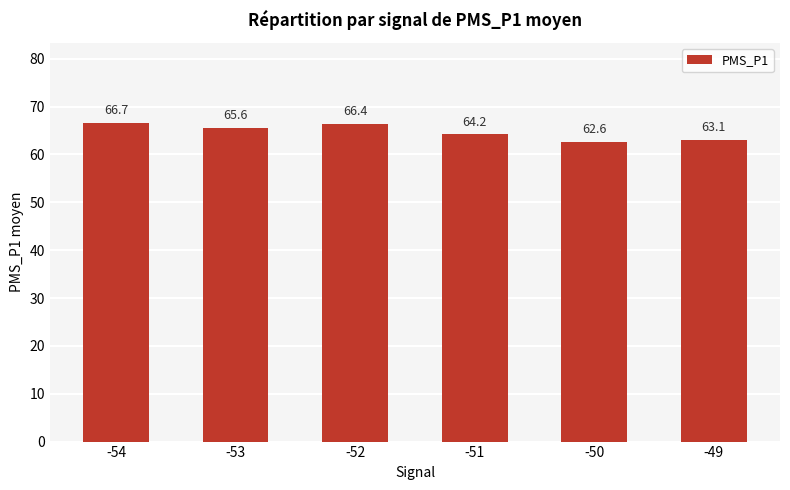

Reading left to right, what are all the values shown in this chart?

-54=66.7	-53=65.6	-52=66.4	-51=64.2	-50=62.6	-49=63.1